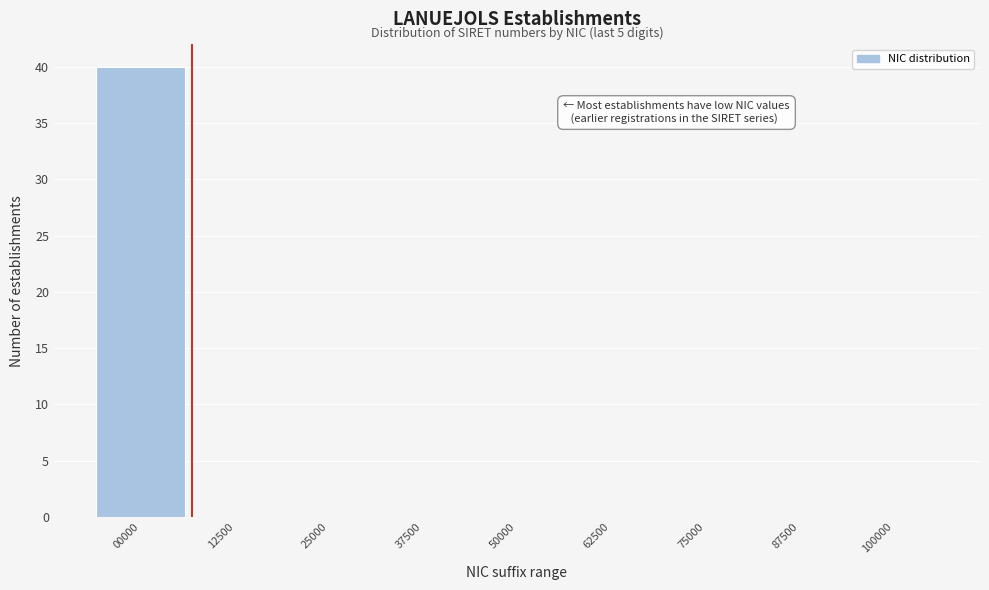

Reading left to right, what are all the values shown in this chart?

00000=40	12500=0	25000=0	37500=0	50000=0	62500=0	75000=0	87500=0	100000=0